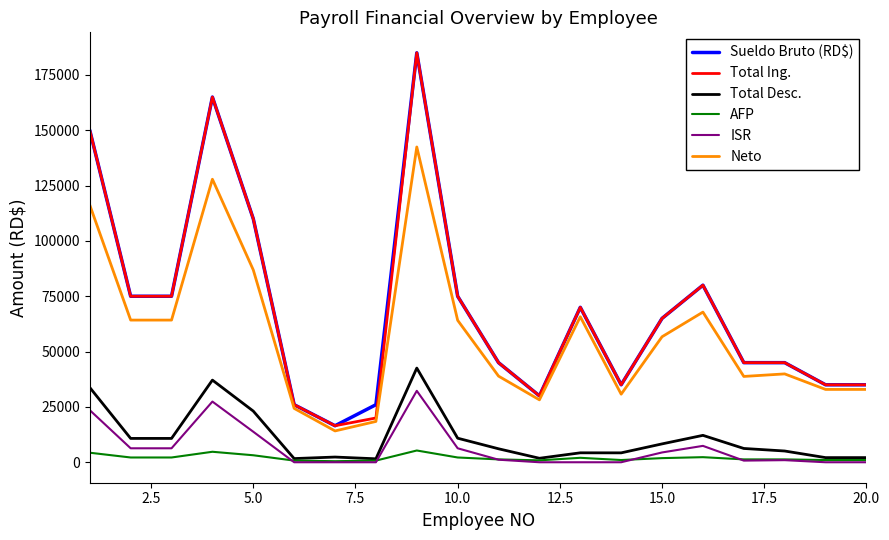

True or false: Sueldo Bruto (RD$) and AFP cross at least once.

False